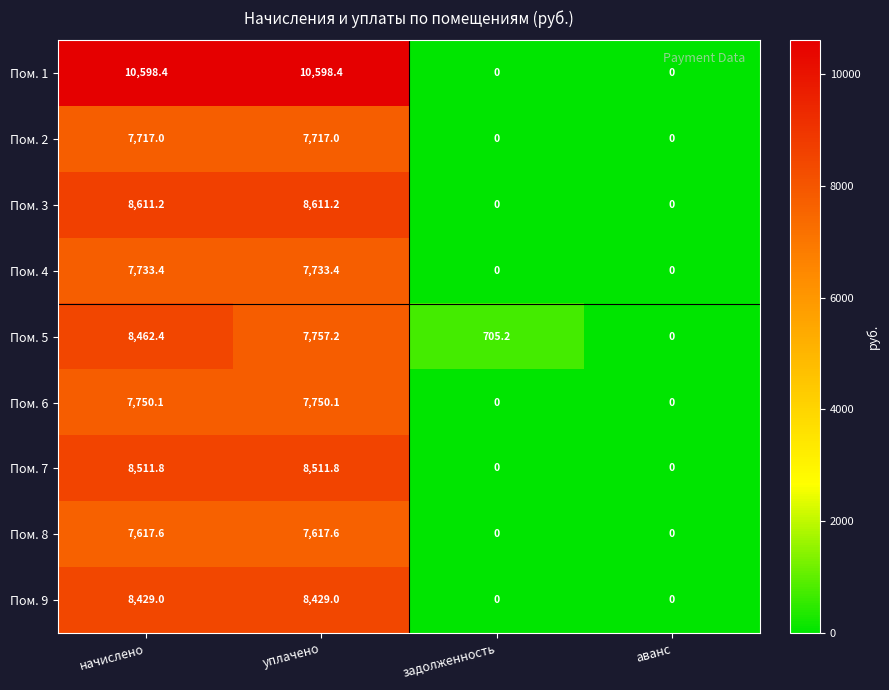

What is the average value of the Пом. 6 series?

3875.1